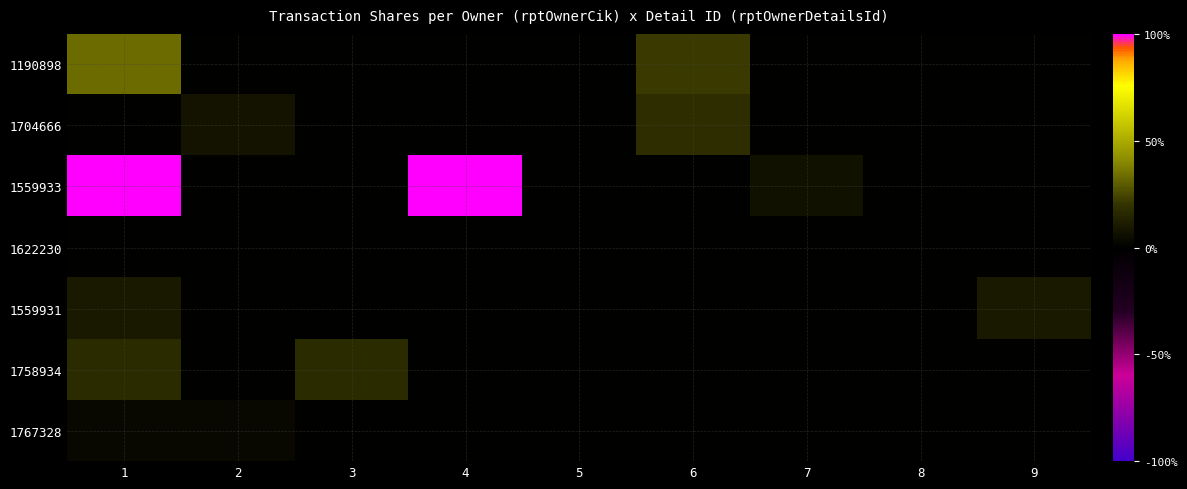

Rank the series by their maximum value, from lowest to highest.

1622230, 1767328, 1559931, 1758934, 1704666, 1190898, 1559933